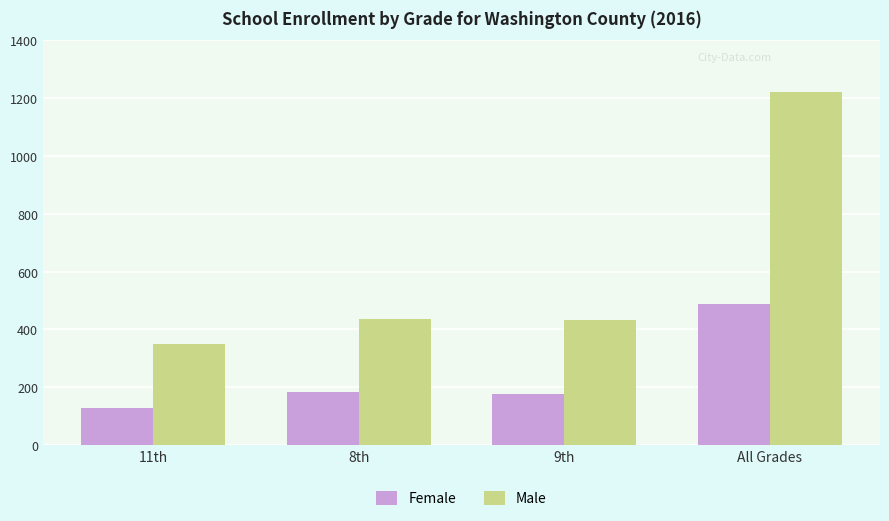

What is the difference between the maximum and minimum values in the Female series?

360